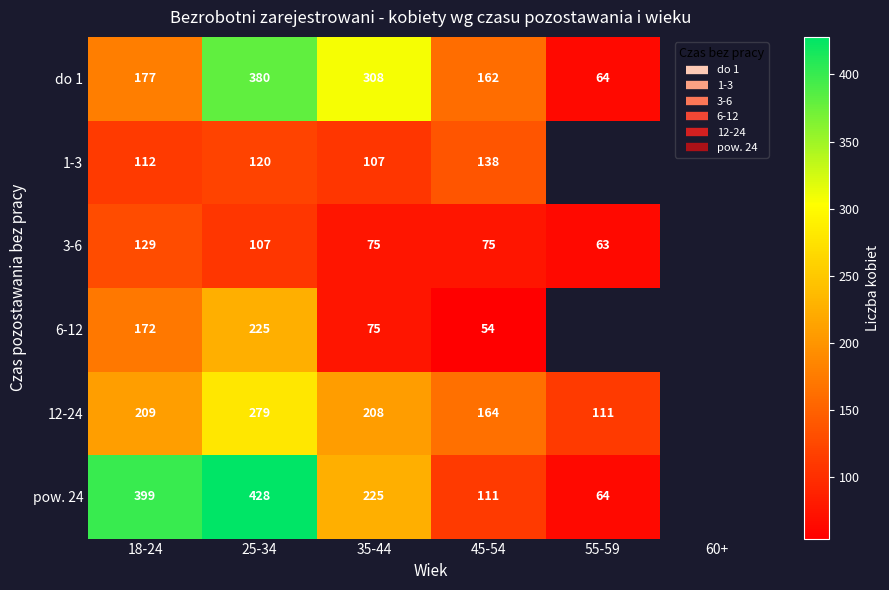

Is it true that 1-3 equals 112.0 at 18-24?

True